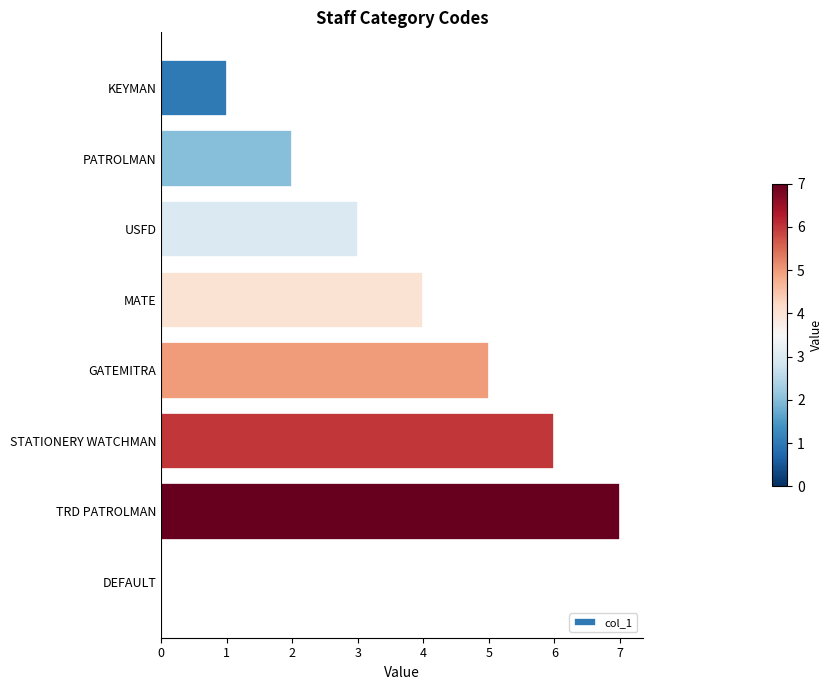

Reading top to bottom, what are all the values shown in this chart?

KEYMAN=1	PATROLMAN=2	USFD=3	MATE=4	GATEMITRA=5	STATIONERY WATCHMAN=6	TRD PATROLMAN=7	DEFAULT=0